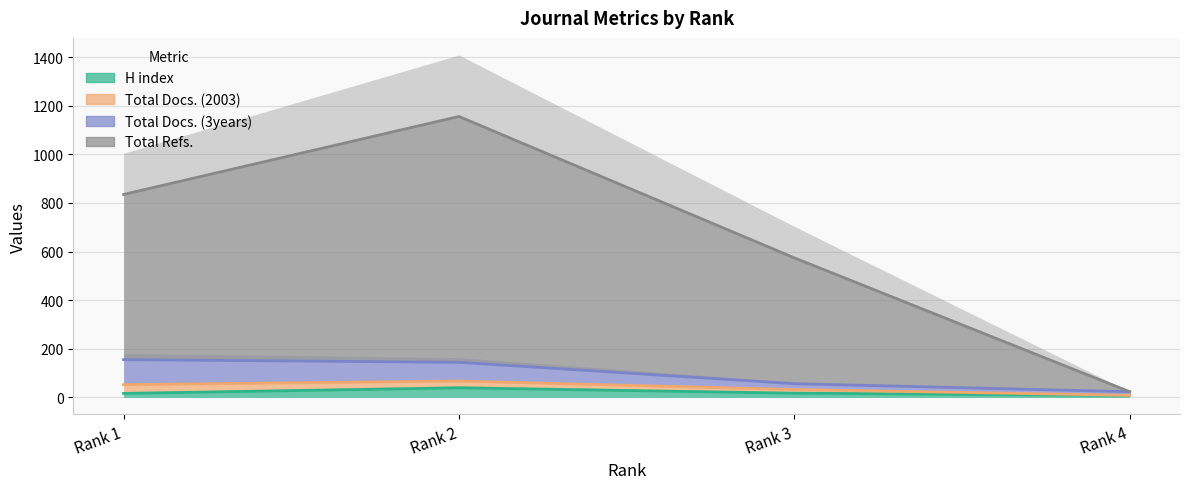

Rank the series at Rank 1 from highest to lowest value.

Total Refs., Total Docs. (3years), Total Docs. (2003), H index